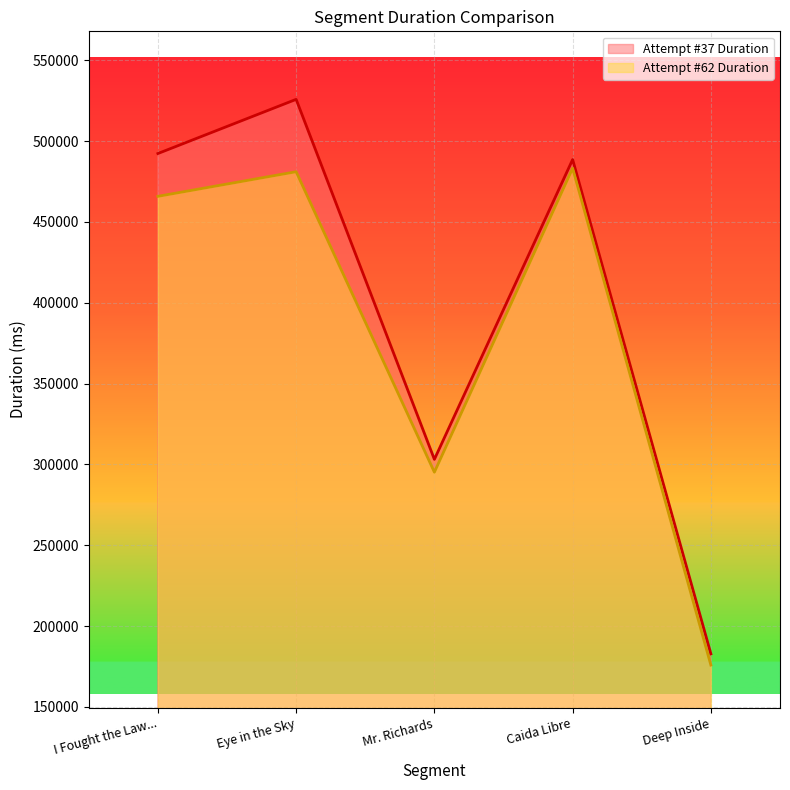

Which category has the lowest value in the Attempt #37 Duration series?

Deep Inside